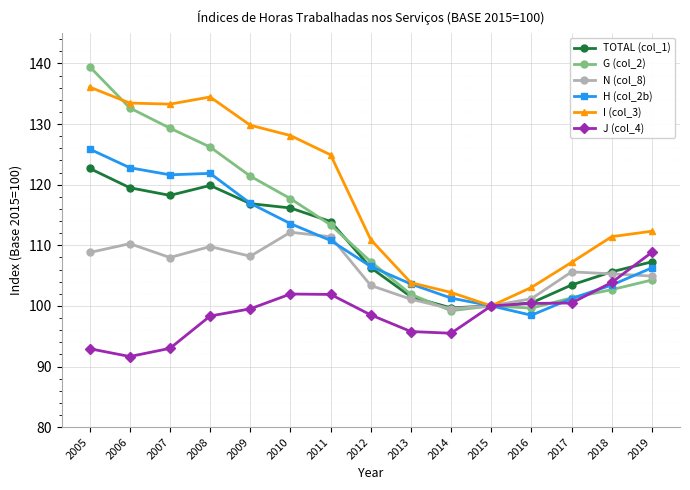

At which category is the sum across all series the highest?

2005